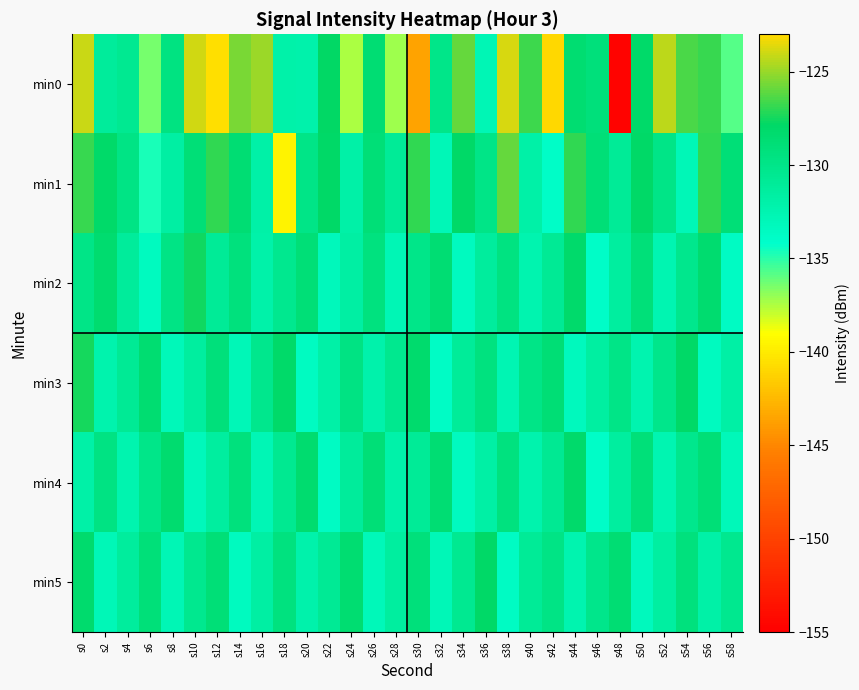

Reading left to right, transcribe all the data shown in this chart.

min0: s0=-124.1	s2=-131.2	s4=-130.6	s6=-136.4	s8=-129.5	s10=-123.9	s12=-140.6	s14=-125.6	s16=-124.9	s18=-132.1	s20=-132.2	s22=-127.8	s24=-137.5	s26=-128.7	s28=-137.2	s30=-143.5	s32=-130.1	s34=-126.0	s36=-132.9	s38=-123.8	s40=-126.7	s42=-123.0	s44=-128.6	s46=-129.2	s48=-154.7	s50=-128.0	s52=-124.3	s54=-126.4	s56=-126.8	s58=-135.8
min1: s0=-126.8	s2=-128.0	s4=-129.9	s6=-134.6	s8=-131.6	s10=-129.0	s12=-127.0	s14=-128.7	s16=-131.9	s18=-139.6	s20=-130.0	s22=-128.0	s24=-132.0	s26=-129.0	s28=-131.0	s30=-127.0	s32=-133.0	s34=-128.0	s36=-130.0	s38=-126.0	s40=-132.0	s42=-134.0	s44=-127.0	s46=-129.0	s48=-131.0	s50=-128.0	s52=-130.0	s54=-133.0	s56=-127.0	s58=-129.0
min2: s0=-130.0	s2=-128.5	s4=-131.2	s6=-133.4	s8=-129.8	s10=-127.6	s12=-131.0	s14=-129.3	s16=-132.1	s18=-130.5	s20=-128.9	s22=-133.2	s24=-131.7	s26=-129.4	s28=-132.8	s30=-130.1	s32=-128.7	s34=-133.5	s36=-131.3	s38=-129.6	s40=-132.4	s42=-130.8	s44=-128.2	s46=-133.9	s48=-131.5	s50=-129.1	s52=-132.6	s54=-130.3	s56=-128.4	s58=-133.7
min3: s0=-127.5	s2=-132.3	s4=-130.8	s6=-128.6	s8=-133.1	s10=-131.4	s12=-129.2	s14=-132.9	s16=-130.3	s18=-128.1	s20=-133.6	s22=-131.9	s24=-129.7	s26=-132.2	s28=-130.5	s30=-128.3	s32=-133.8	s34=-131.1	s36=-129.4	s38=-132.7	s40=-130.0	s42=-128.8	s44=-133.3	s46=-131.6	s48=-129.9	s50=-132.5	s52=-130.2	s54=-128.0	s56=-133.4	s58=-131.8
min4: s0=-131.9	s2=-129.7	s4=-132.4	s6=-130.1	s8=-128.5	s10=-133.2	s12=-131.5	s14=-129.3	s16=-132.8	s18=-130.6	s20=-128.4	s22=-133.7	s24=-131.2	s26=-129.0	s28=-132.1	s30=-130.9	s32=-128.7	s34=-133.5	s36=-131.8	s38=-129.5	s40=-132.3	s42=-130.7	s44=-128.2	s46=-133.9	s48=-131.4	s50=-129.1	s52=-132.6	s54=-130.3	s56=-128.9	s58=-133.1
min5: s0=-128.3	s2=-133.0	s4=-131.3	s6=-129.1	s8=-132.8	s10=-130.5	s12=-128.9	s14=-133.4	s16=-131.7	s18=-129.4	s20=-132.2	s22=-130.8	s24=-128.6	s26=-133.1	s28=-131.4	s30=-129.2	s32=-132.9	s34=-130.6	s36=-128.0	s38=-133.7	s40=-131.0	s42=-129.8	s44=-132.5	s46=-130.2	s48=-128.7	s50=-133.3	s52=-131.6	s54=-129.3	s56=-132.0	s58=-130.4